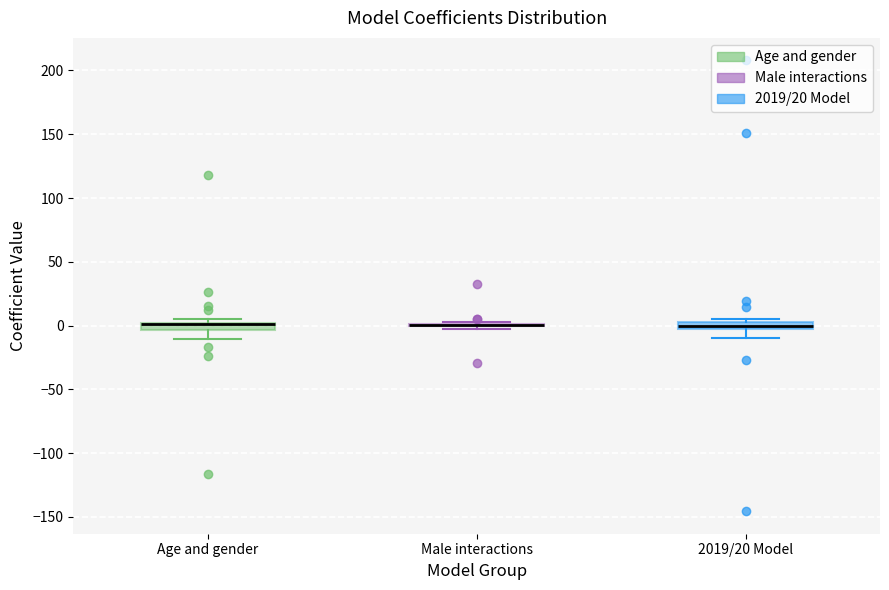

Where does the lower whisker of the box for Age and gender end on the y-axis? The values are not printed on the chart, so give them approximately, as read against the axis.

-10